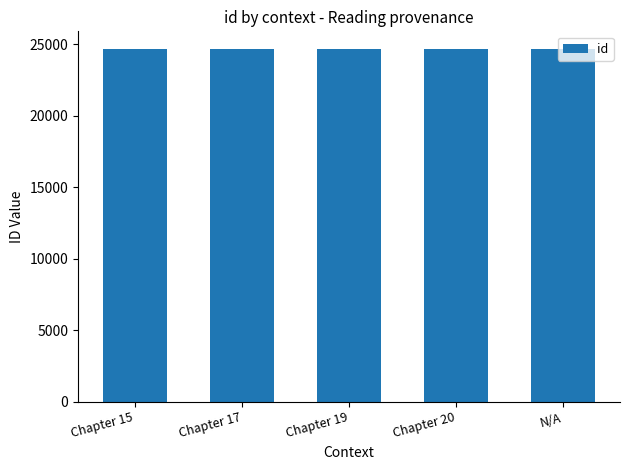

The value at Chapter 15 is 33141.3. True or false?

False